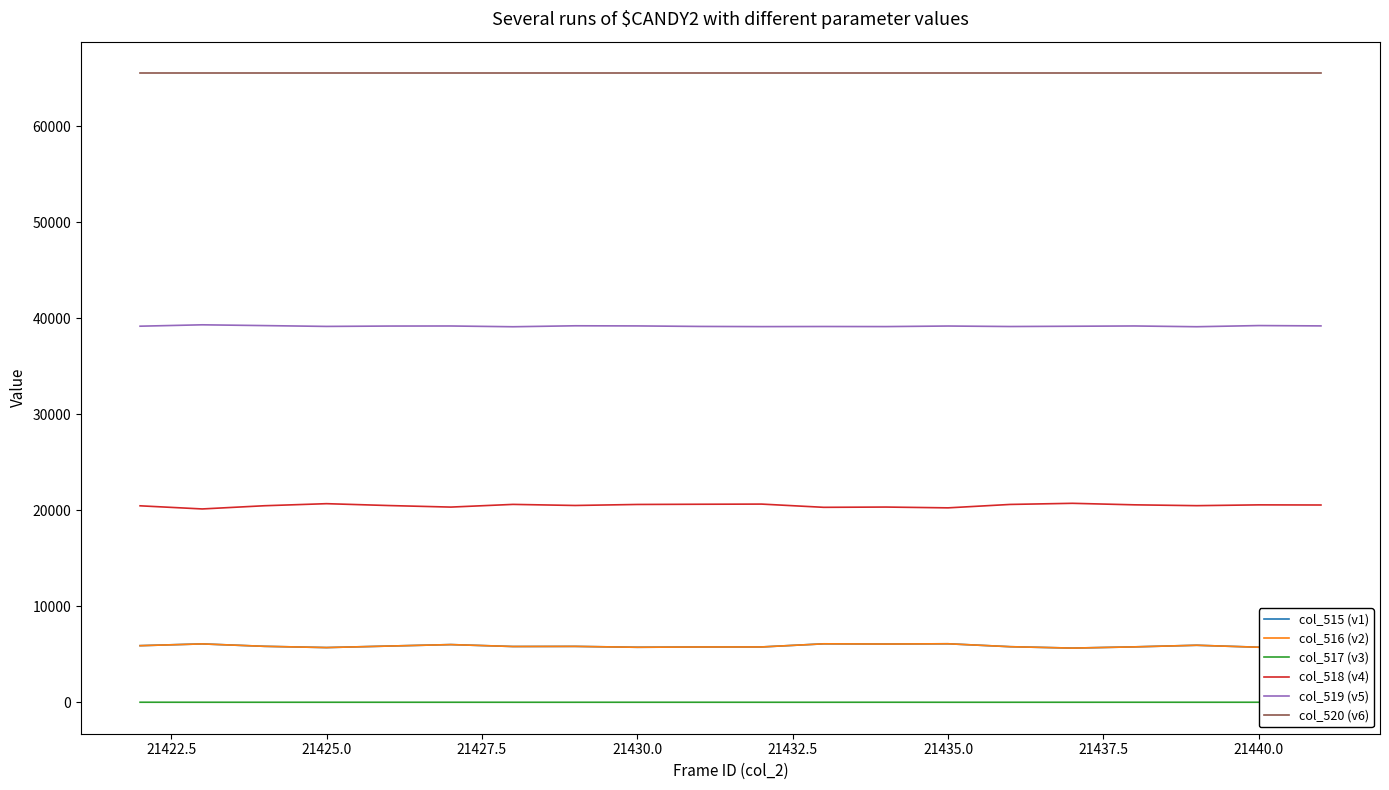

Which series has the largest total across all categories?

col_520 (v6)